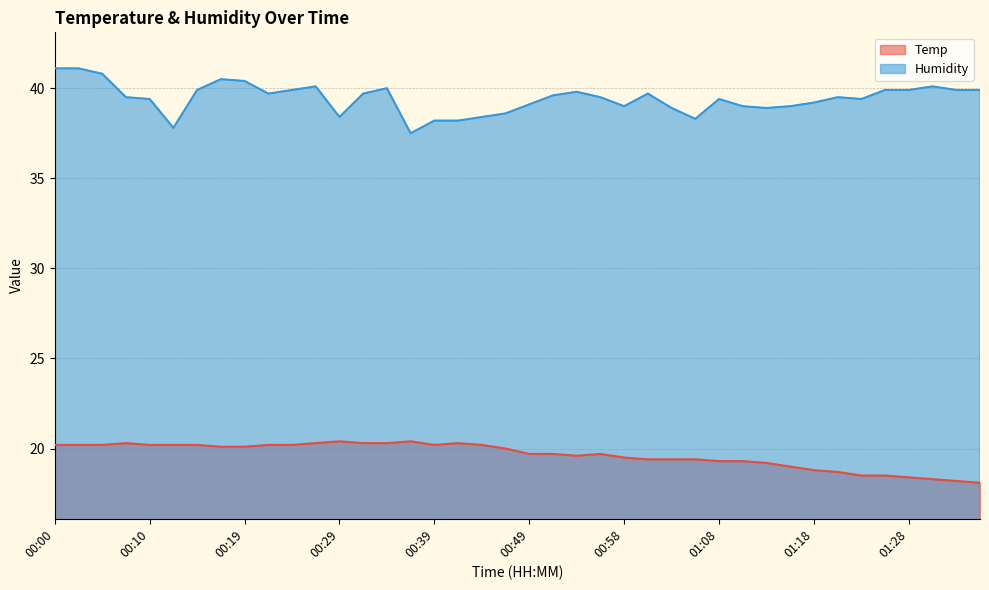

True or false: Temp and Humidity cross at least once.

False